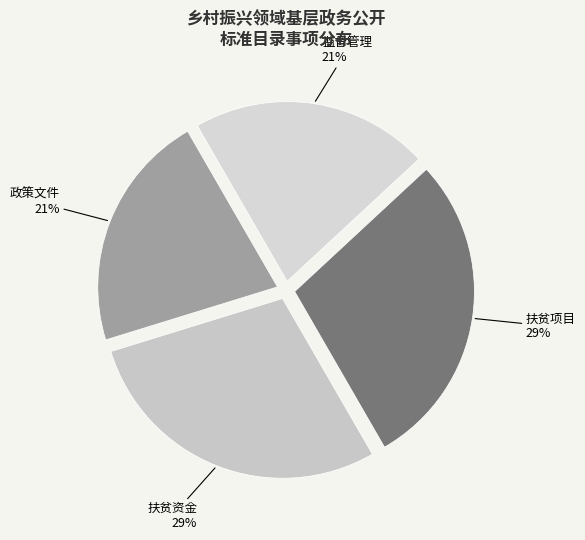

True or false: 监督管理 accounts for 21% of the total.

True